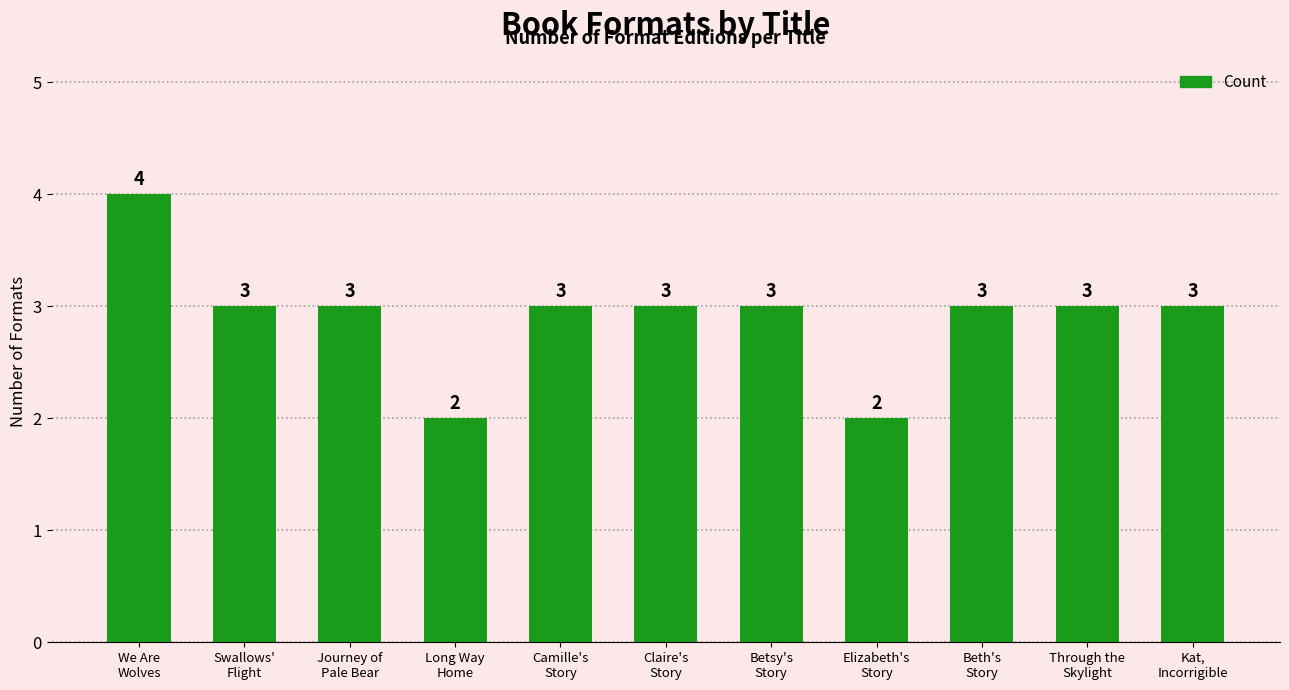

What is the change in value from We Are
Wolves to Kat,
Incorrigible?

-1